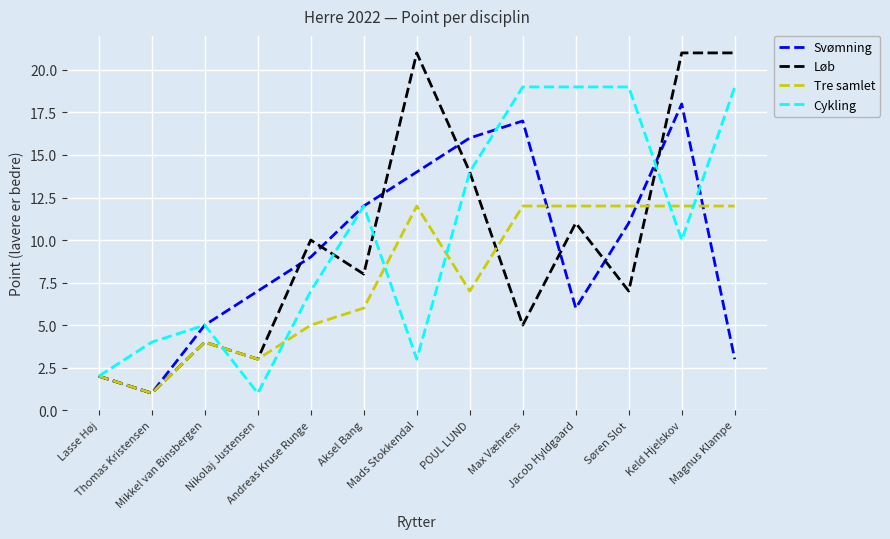

Rank the series by their average value, from lowest to highest.

Tre samlet, Svømning, Løb, Cykling